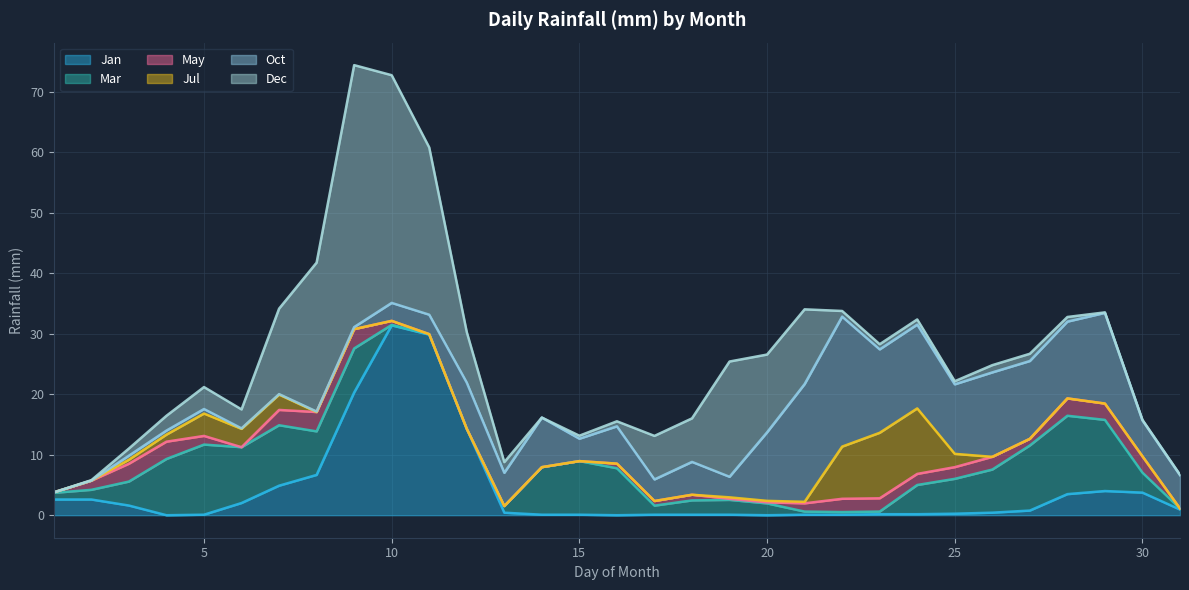

What is the maximum value for Jan?

31.4